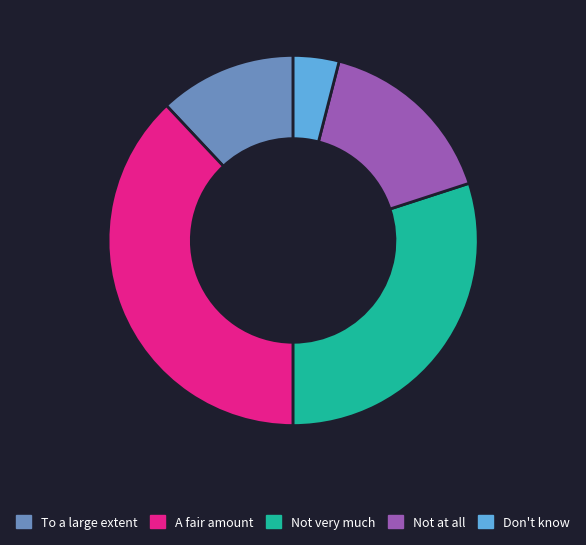

What is the largest slice in the pie chart?

A fair amount